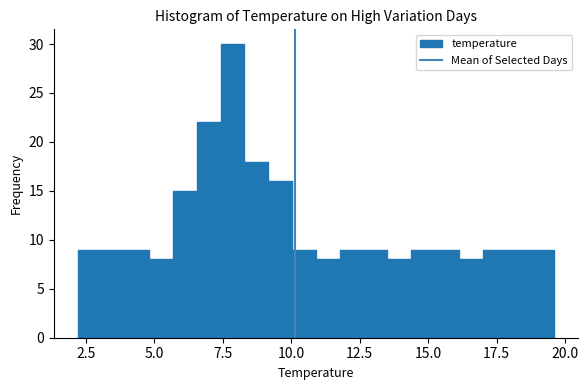

Read against the x-axis, roughly where is the centre of the tallest bar?

8.0